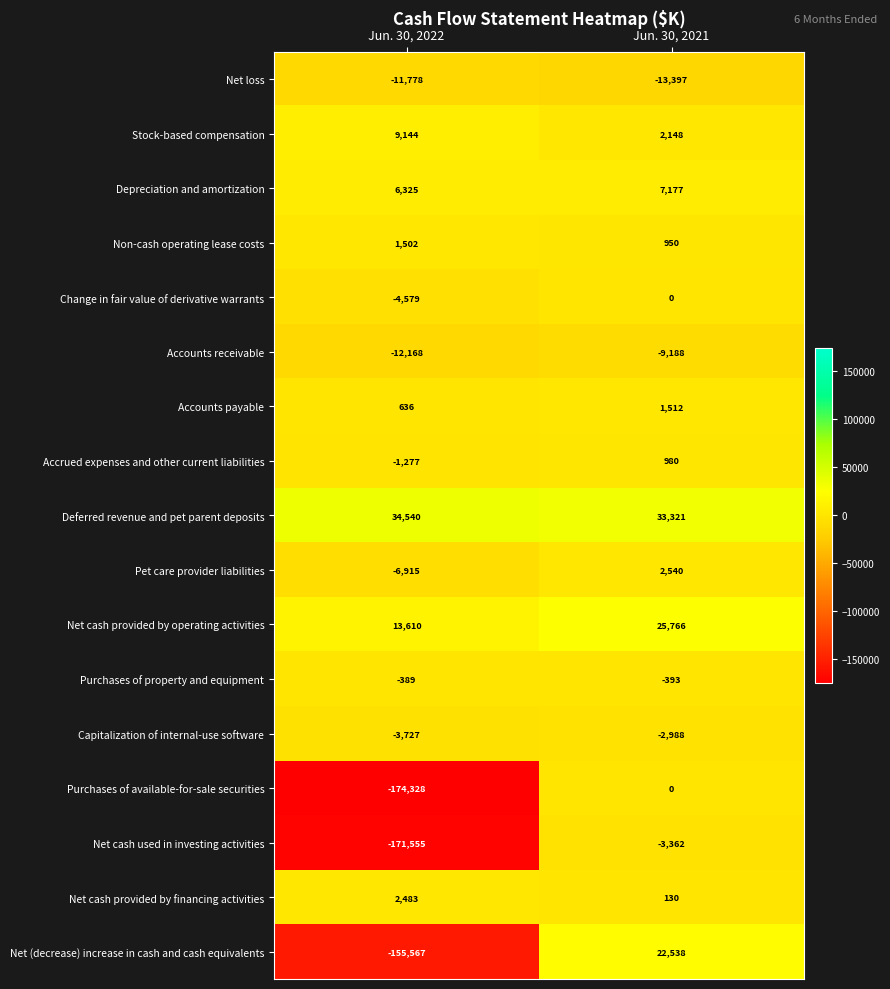

Count the number of categories in the chart.

2